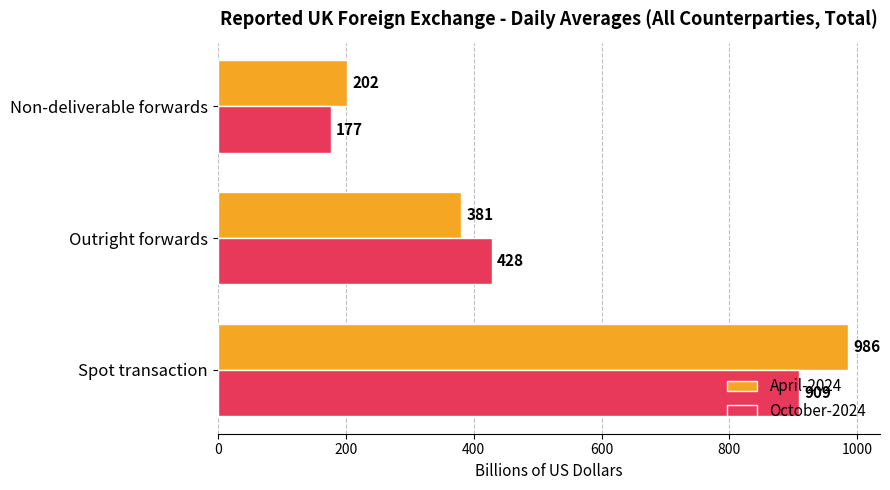

At which label is October-2024 closest to 543?

Outright forwards